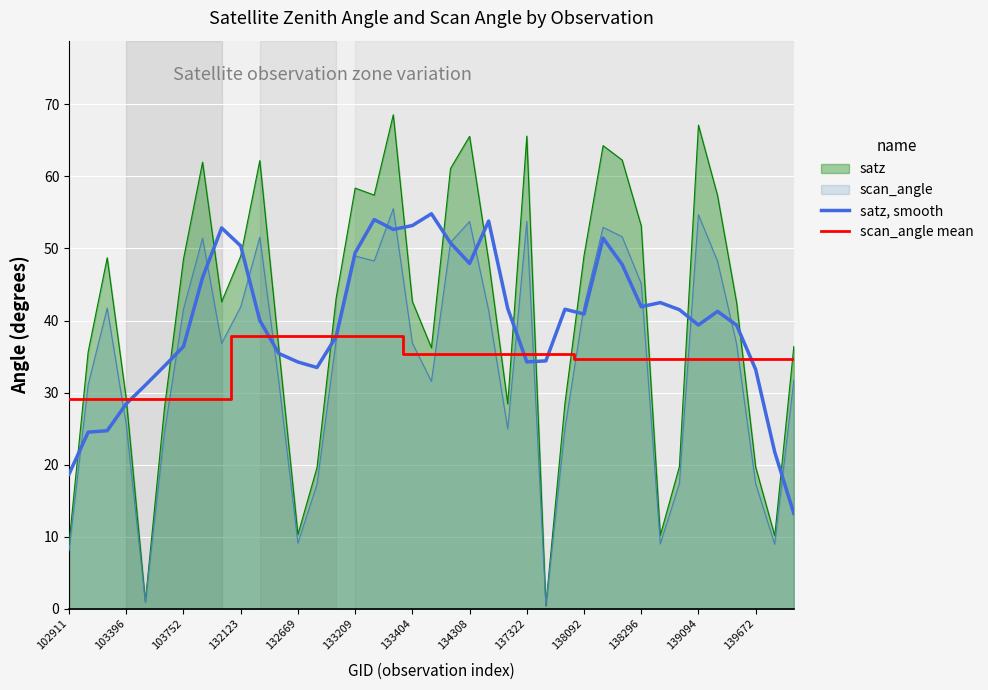

How many lines are shown in the chart?

4